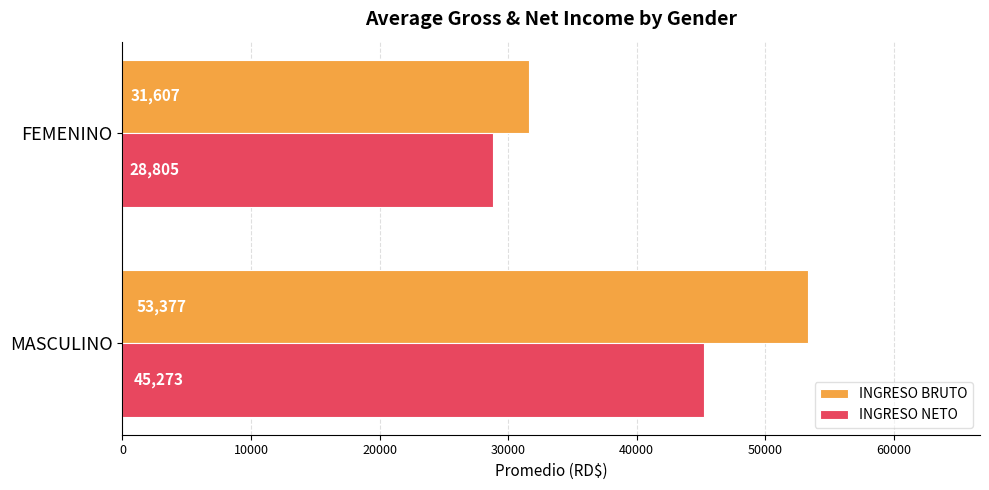

Is it true that INGRESO BRUTO equals 56483.5 at FEMENINO?

False